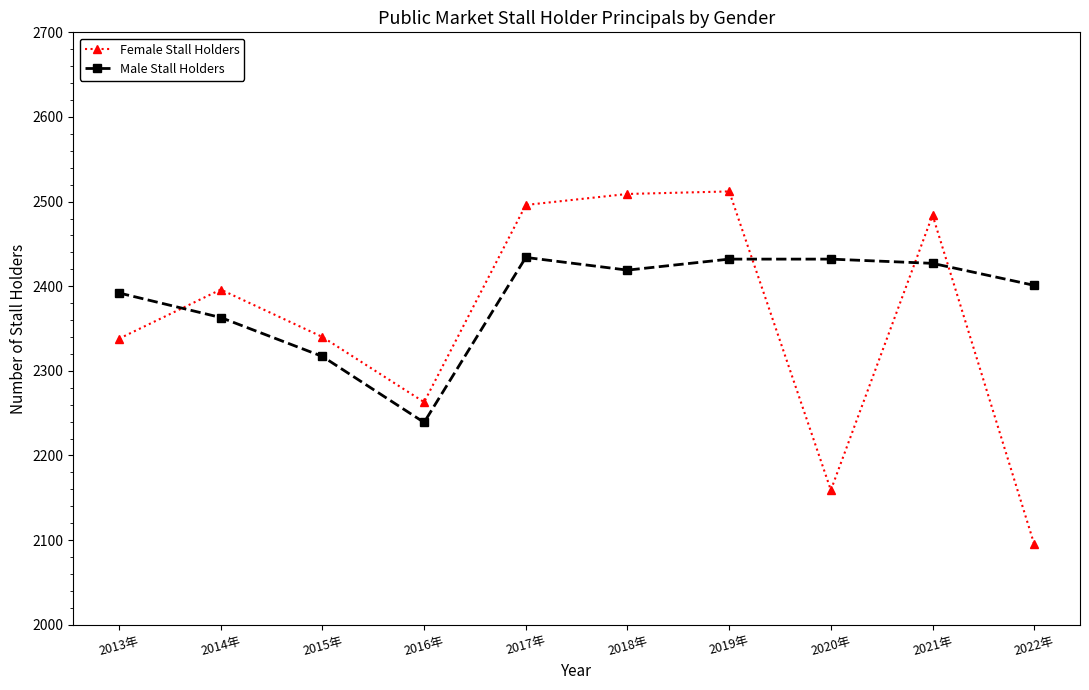

The Male Stall Holders series shows 1578 at 2018年. True or false?

False